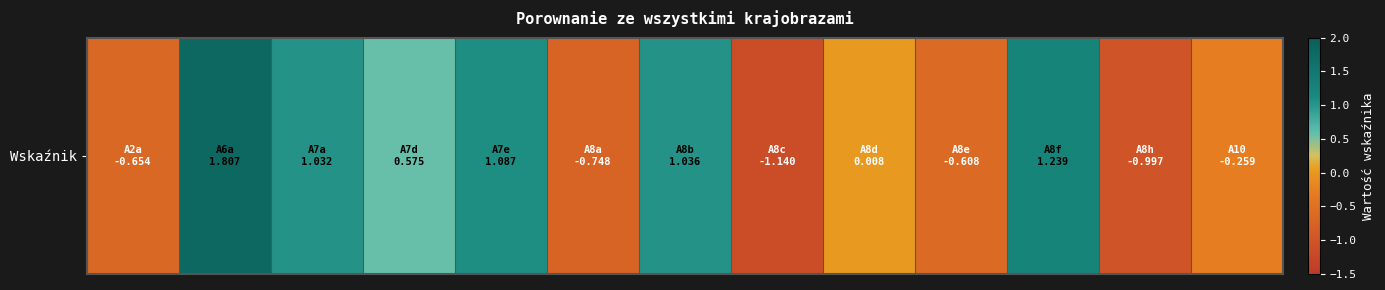

Reading left to right, what are all the values shown in this chart?

-0.7	1.8	1.0	0.6	1.1	-0.7	1.0	-1.1	0.0	-0.6	1.2	-1.0	-0.3